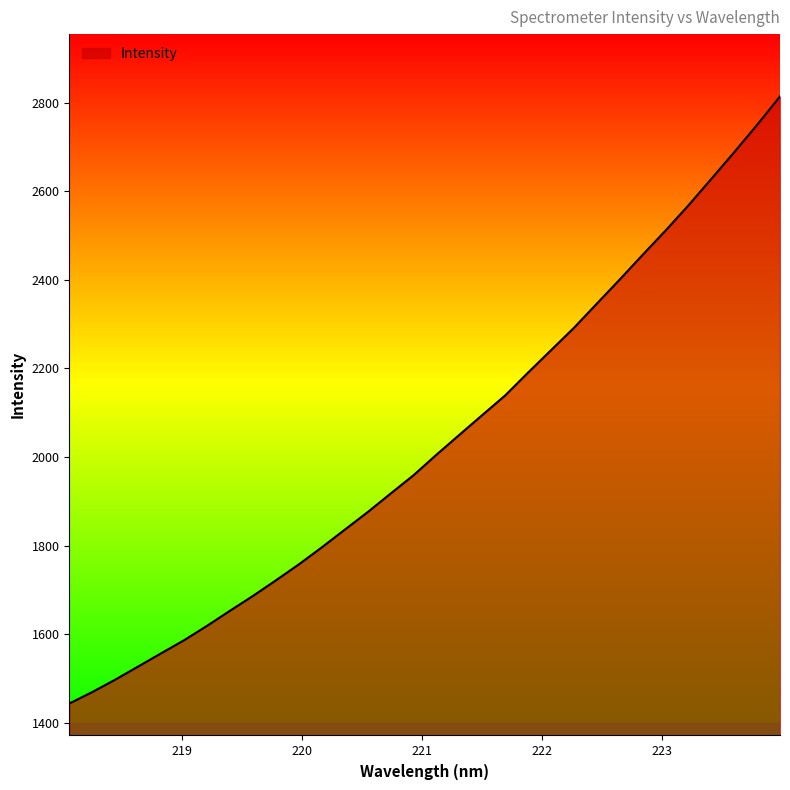

What is the difference between the maximum and minimum values?

1370.1